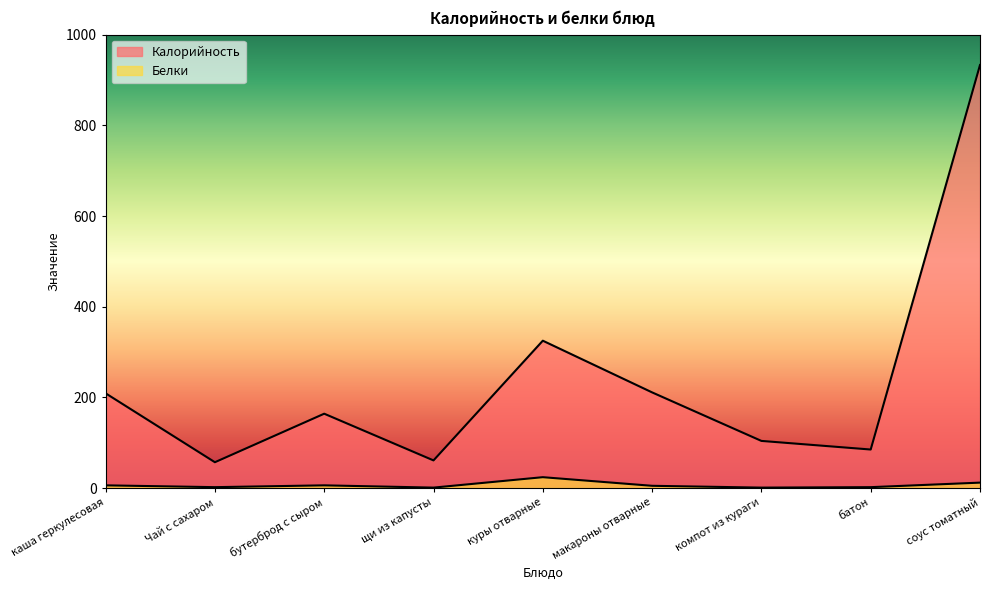

What value does the Калорийность series have at соус томатный, to the nearest 50?

950